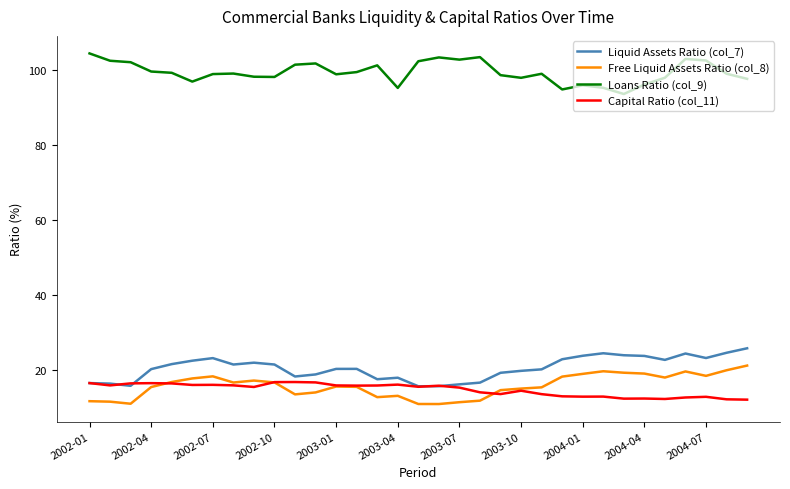

True or false: Loans Ratio (col_9) and Liquid Assets Ratio (col_7) cross at least once.

False